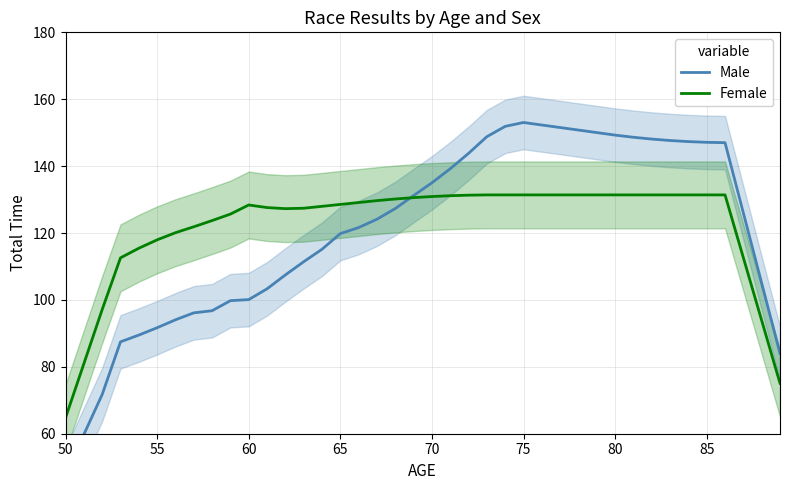

What is the lowest value of the Female series?

64.7